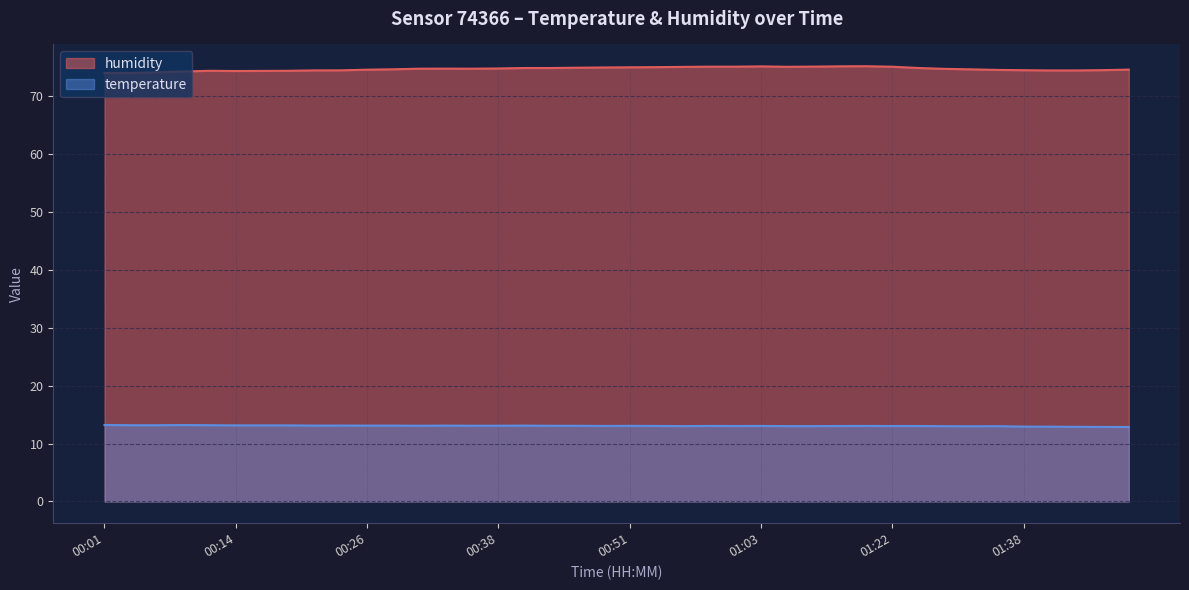

What is the difference between the humidity values at 01:40 and 00:58?

0.7